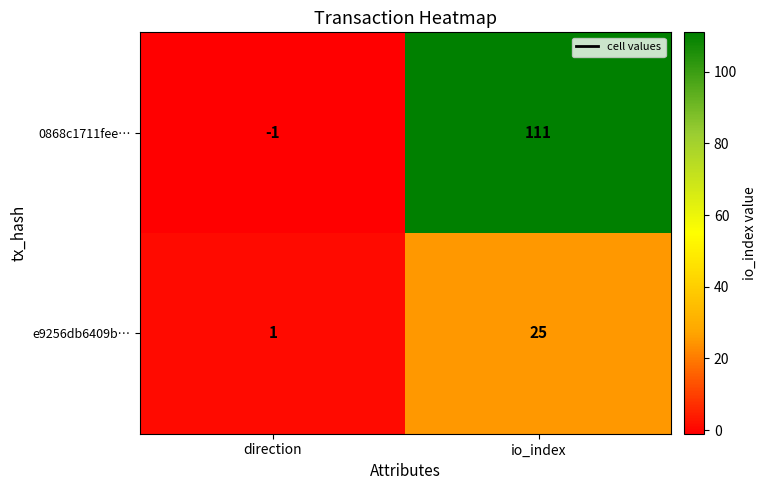

Rank the series at io_index from highest to lowest value.

0868c1711fee…, e9256db6409b…